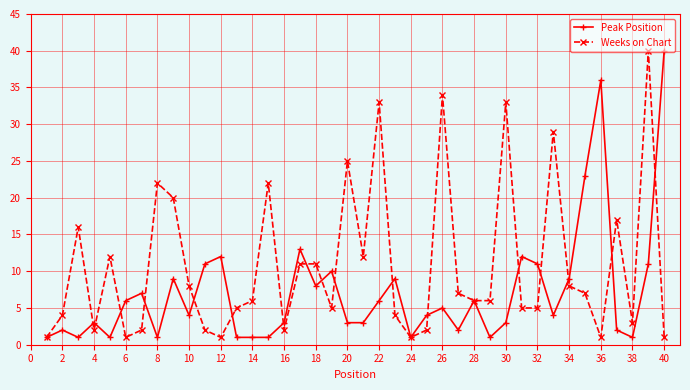

What is the greatest value displayed?

40